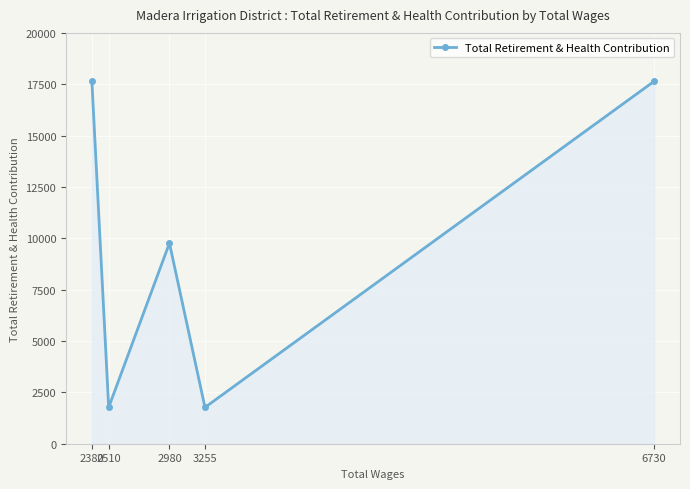

How many values are below 9765?

2